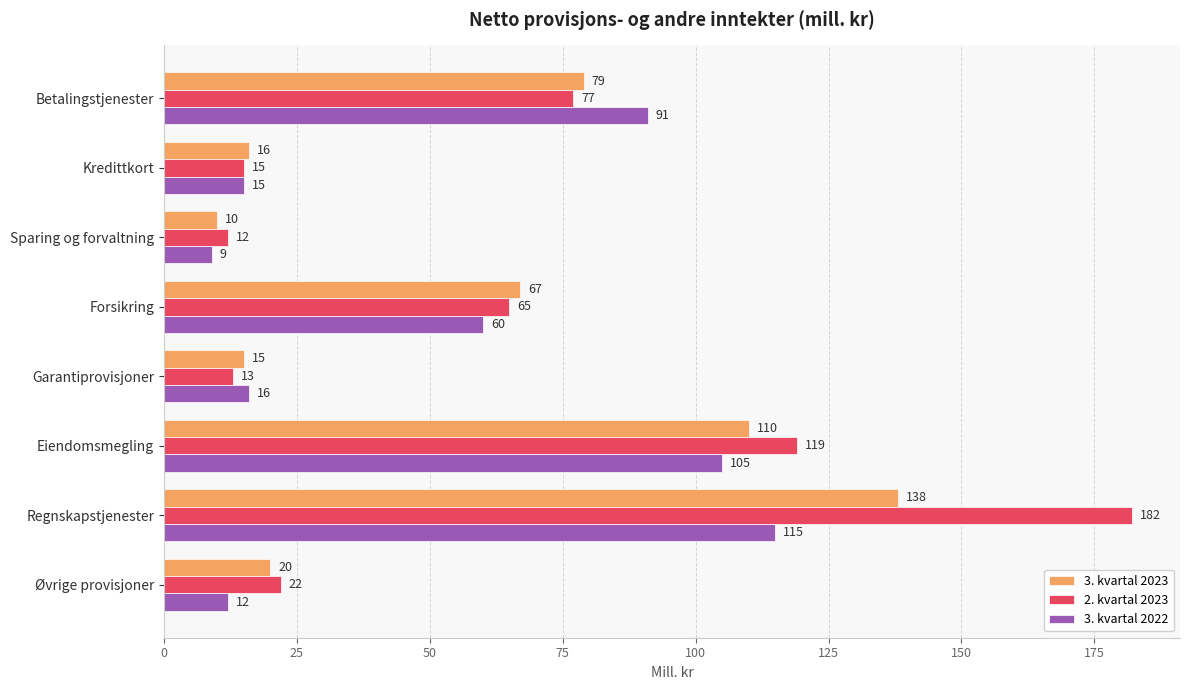

Rank the series by their maximum value, from highest to lowest.

2. kvartal 2023, 3. kvartal 2023, 3. kvartal 2022